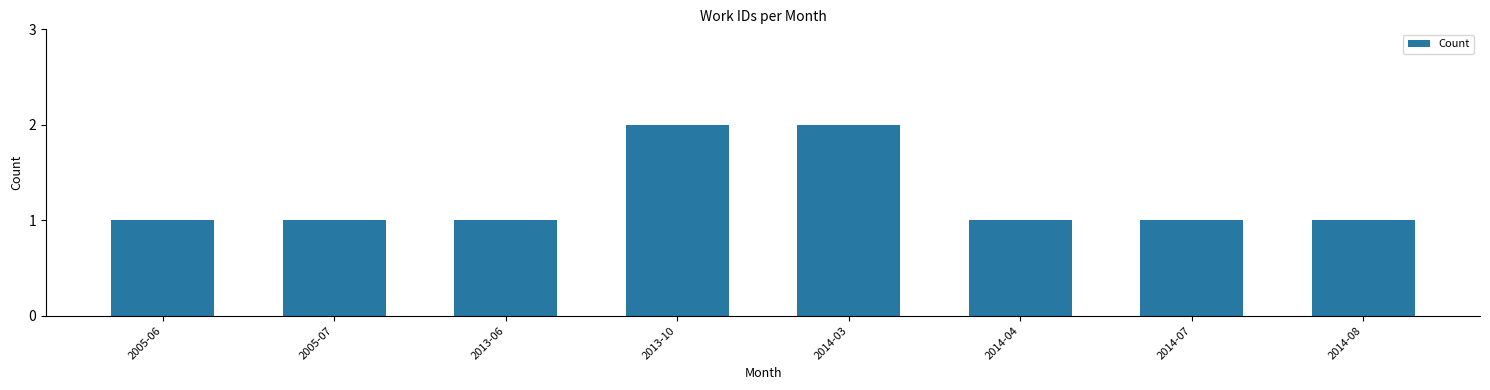

What is the label of the 6th bar from the right?

2013-06